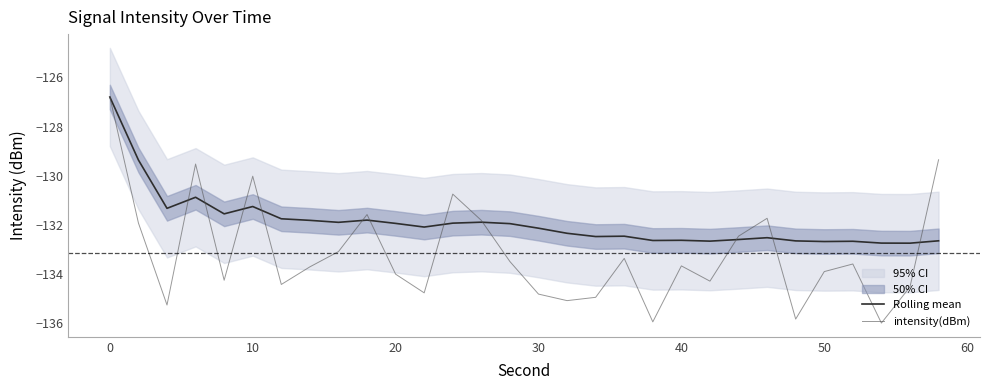

Does the chart have visible grid lines?

No